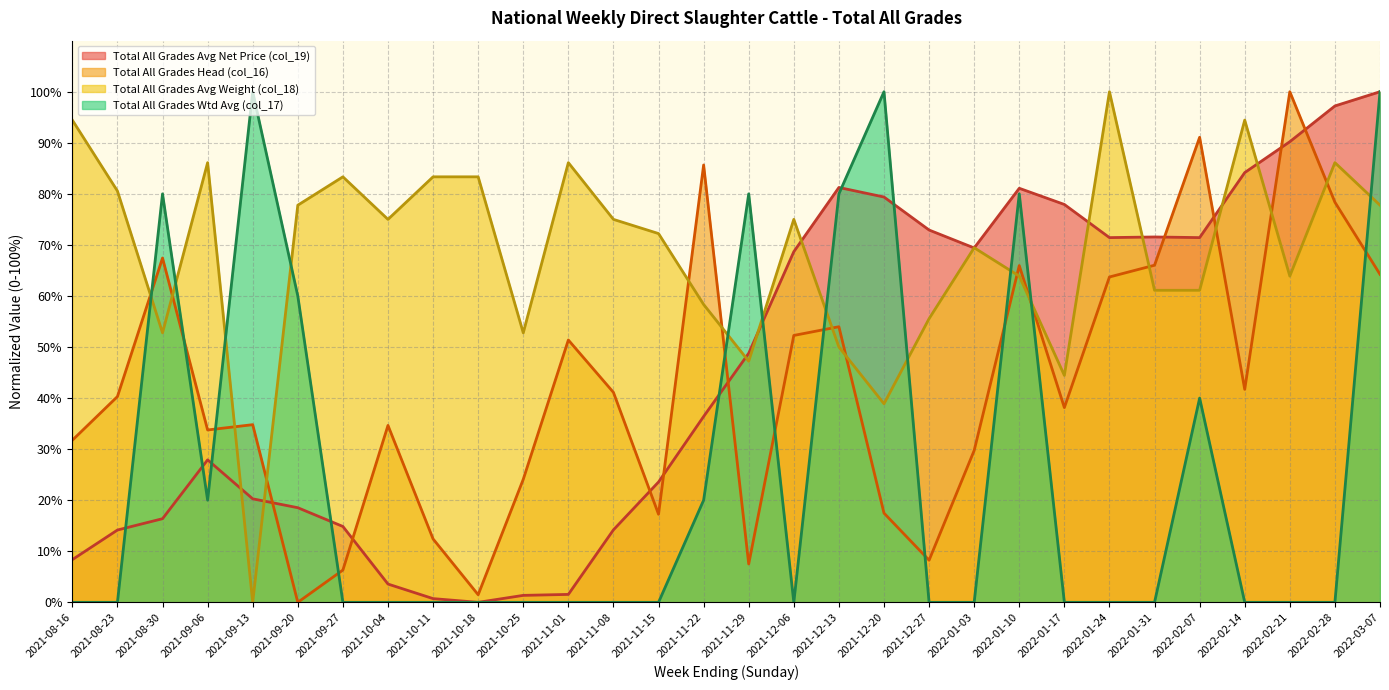

What is the label of the 23rd point from the left?

2022-01-17